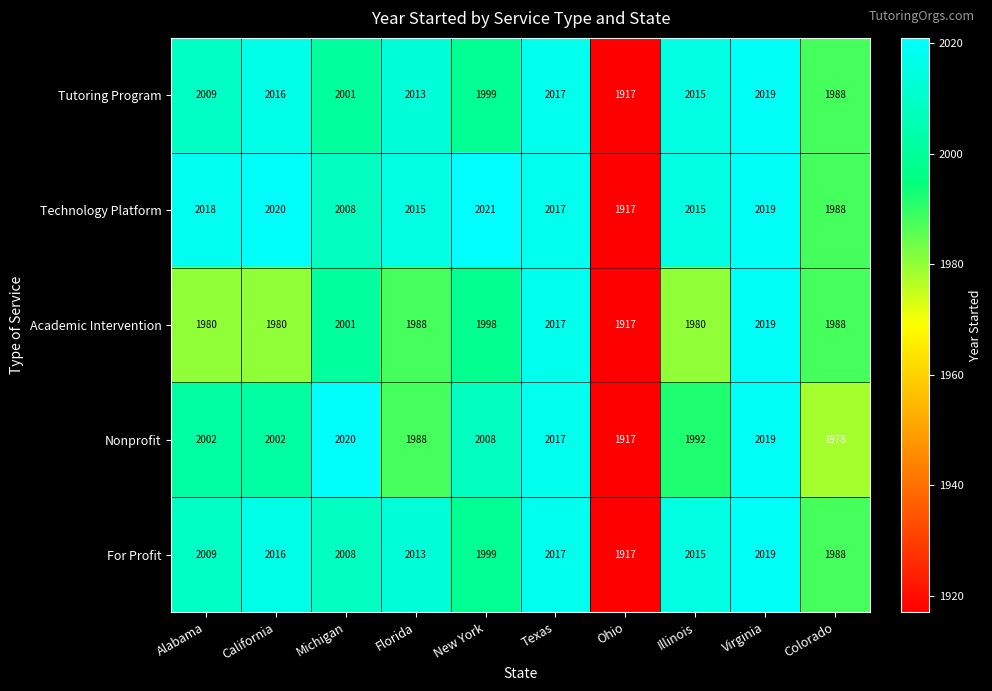

Which category has the highest value across all series?

New York